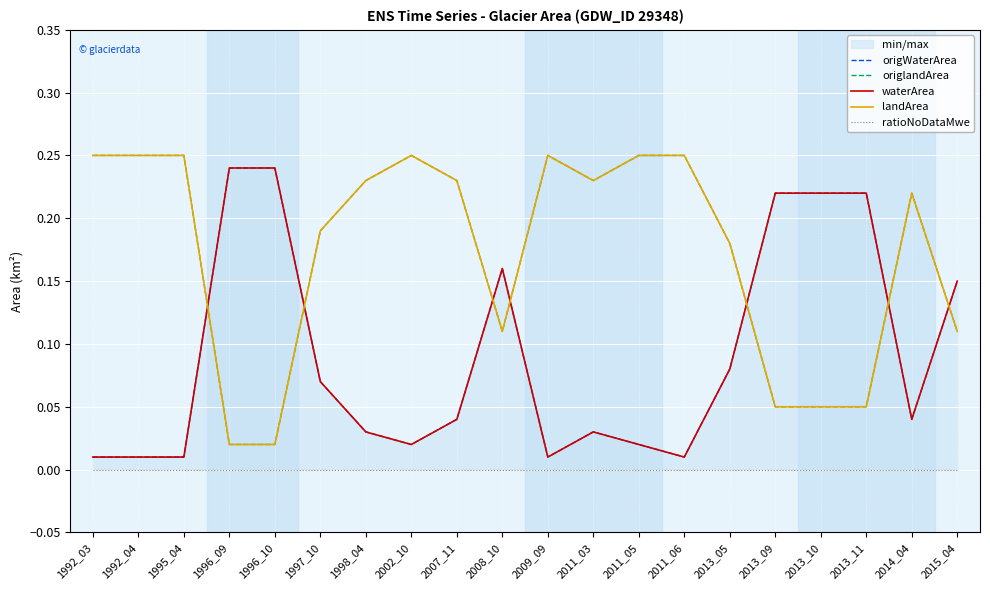

In landArea, how many points are lower than both neighbors (excluding endpoints)?

2